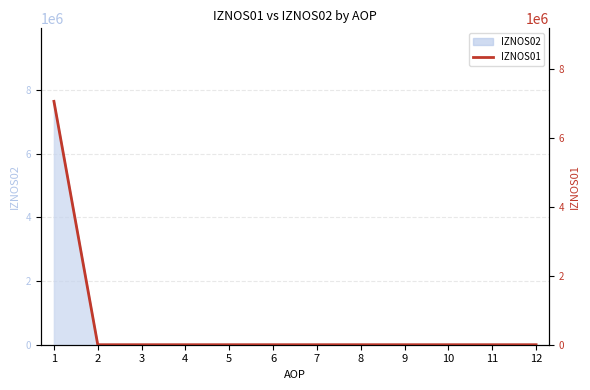

Which label corresponds to the largest value in the chart?

1